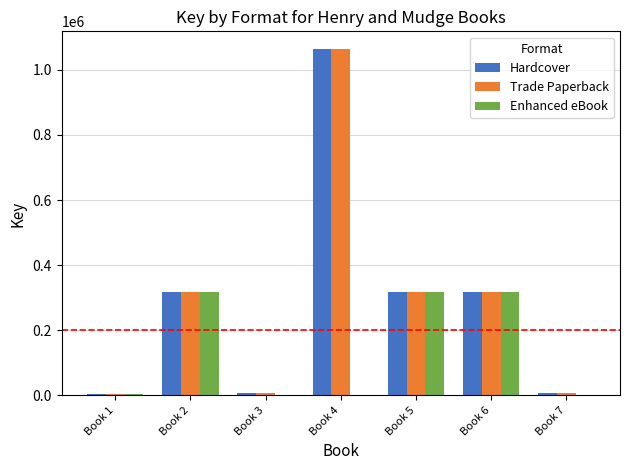

Are the bars grouped side by side (vs. stacked)?

Yes